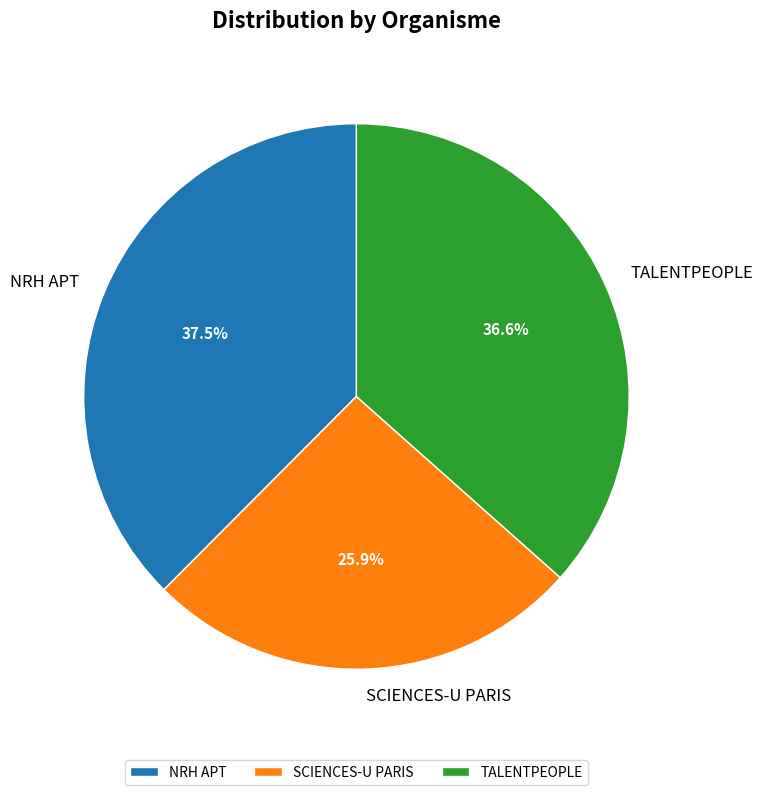

The TALENTPEOPLE slice represents 47% of the pie. True or false?

False